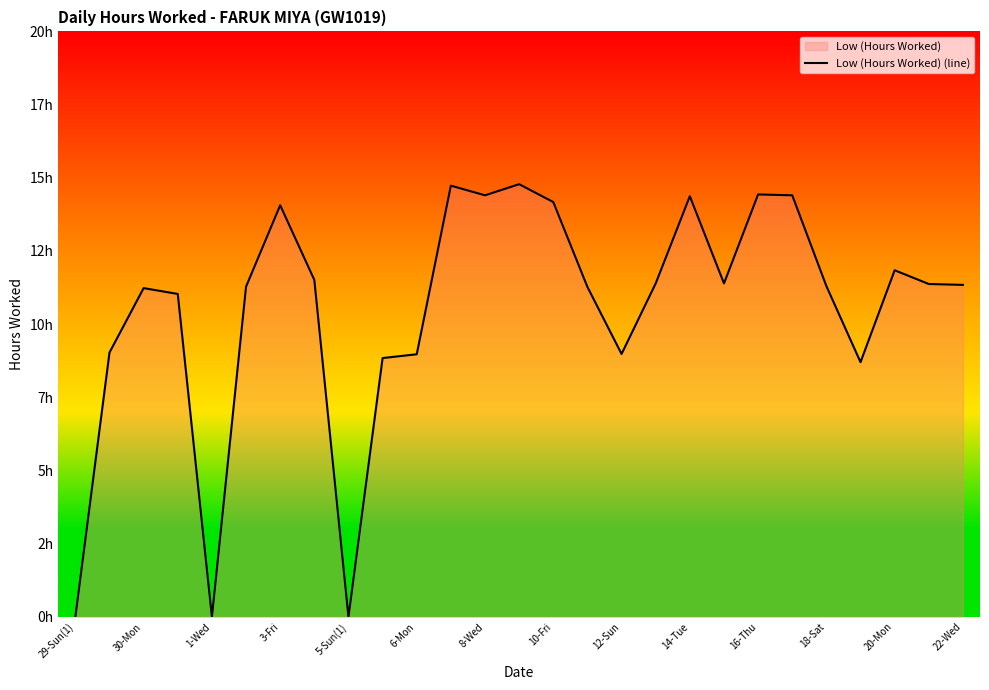

What is the approximate value at 3-Fri?

14.1